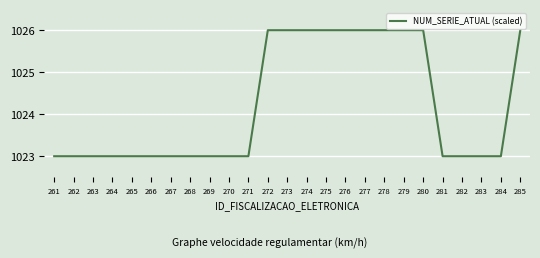

What is the average value?

1024.2